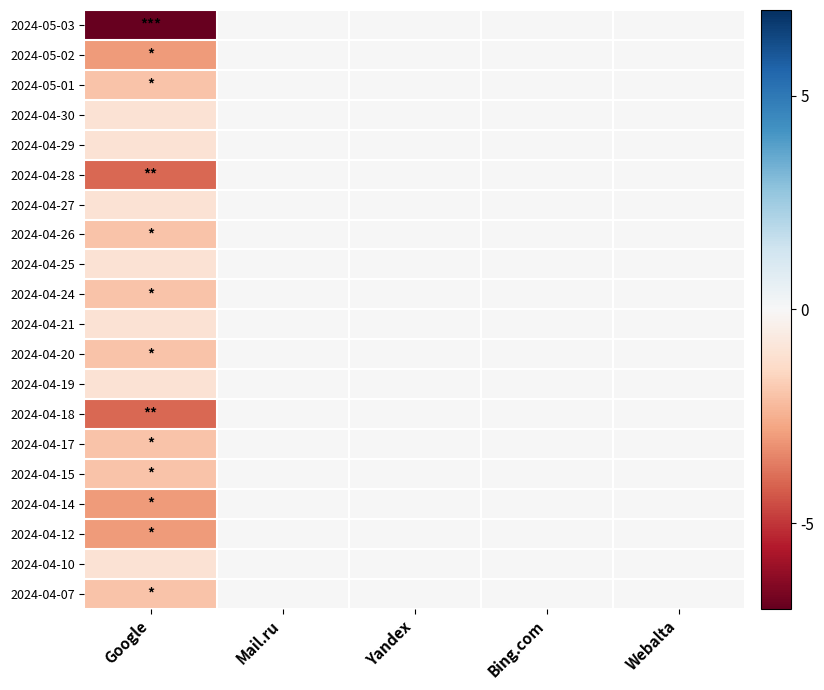

What is the difference between the highest and lowest values at Google?

6